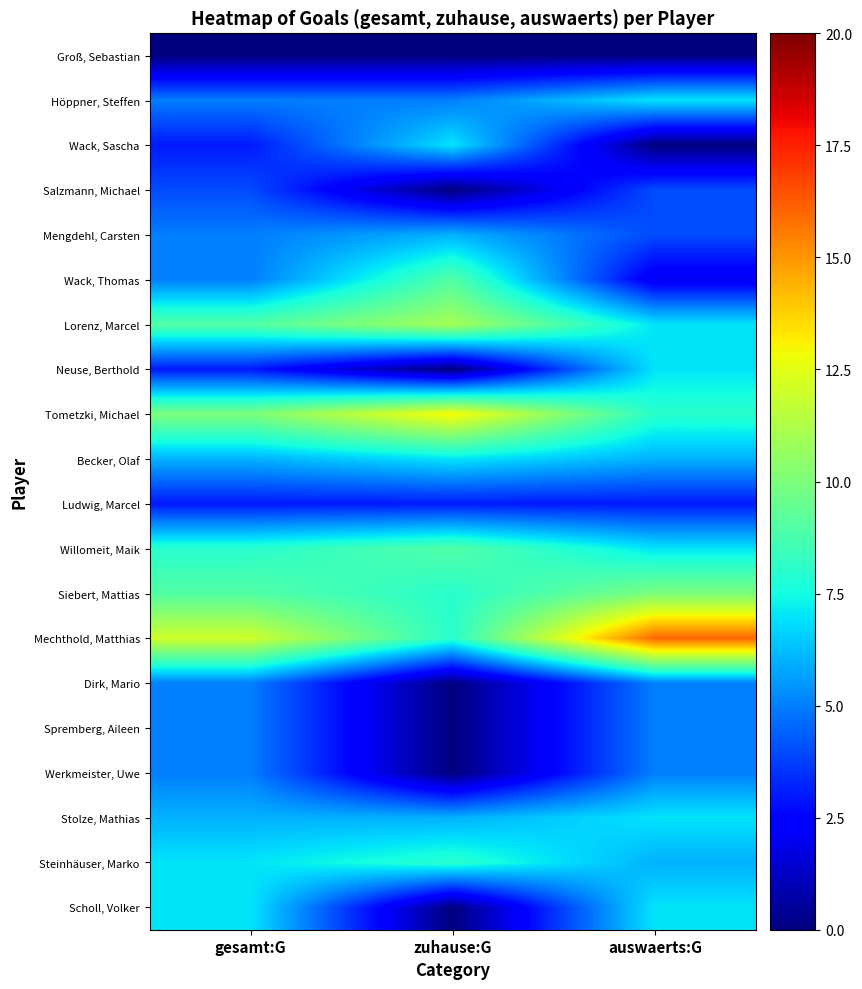

What is the difference between the highest and lowest values at gesamt:G?

12